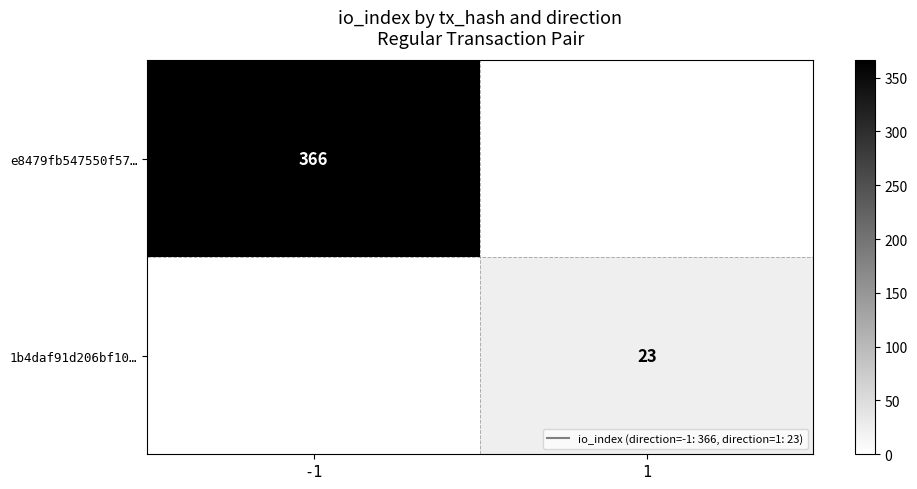

Which series has the widest spread of values?

e8479fb547550f57…